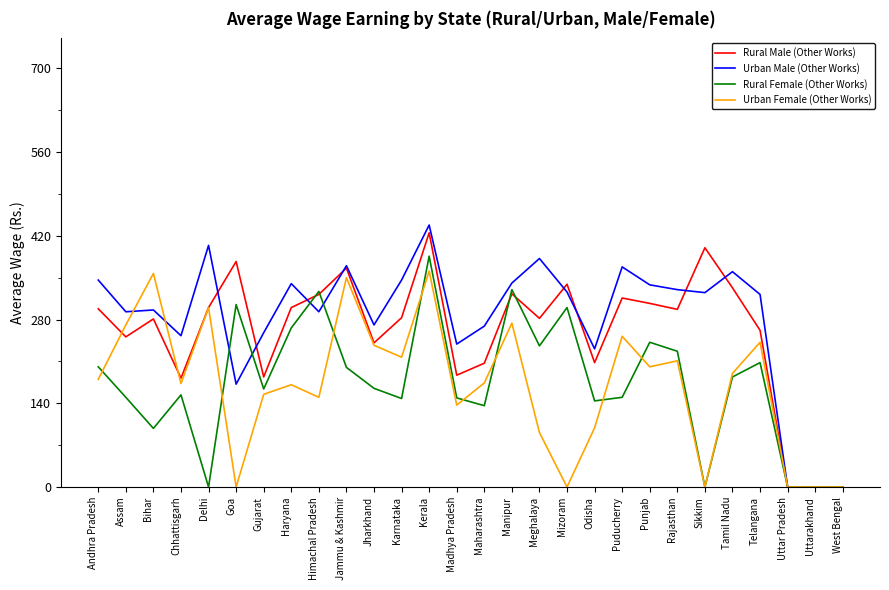

At which category is the sum across all series the highest?

Kerala